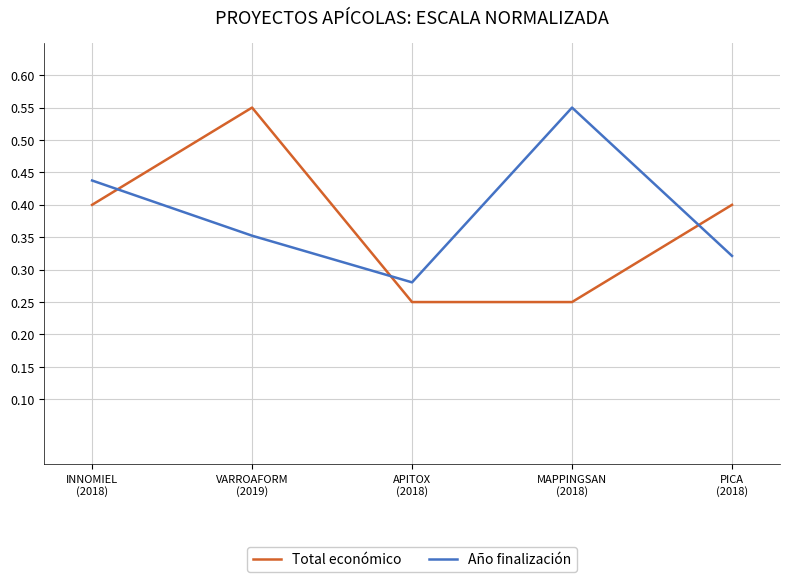

The value of Total económico at MAPPINGSAN
(2018) is 0.4. True or false?

False